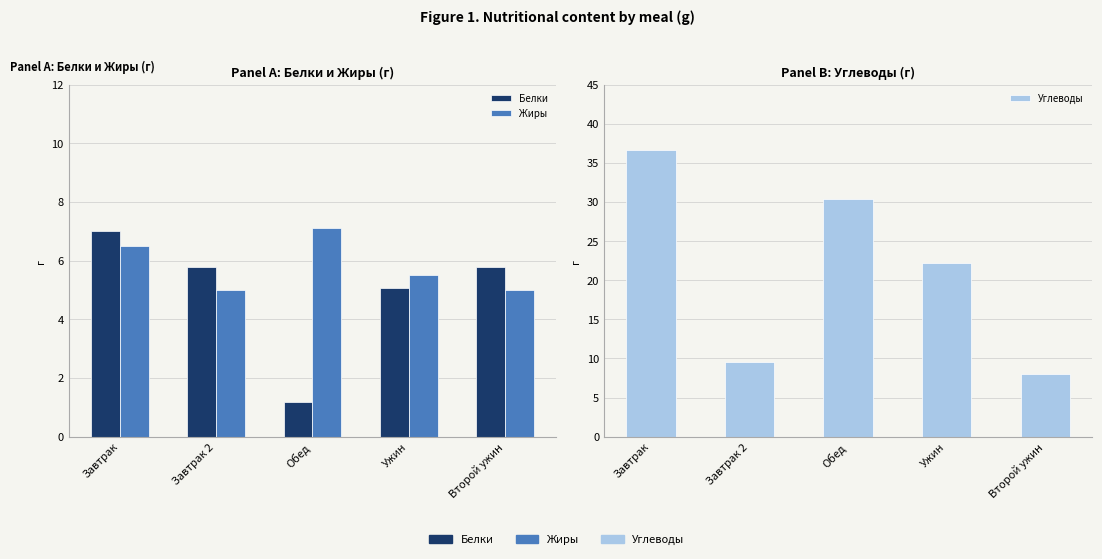

What is the difference between the second highest and second lowest values in the Углеводы series?

20.9